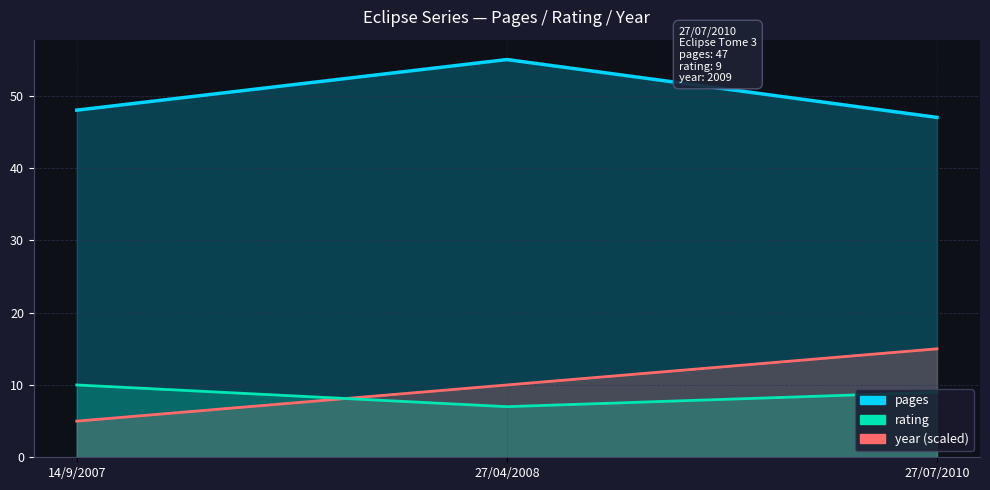

Does the chart have visible grid lines?

Yes